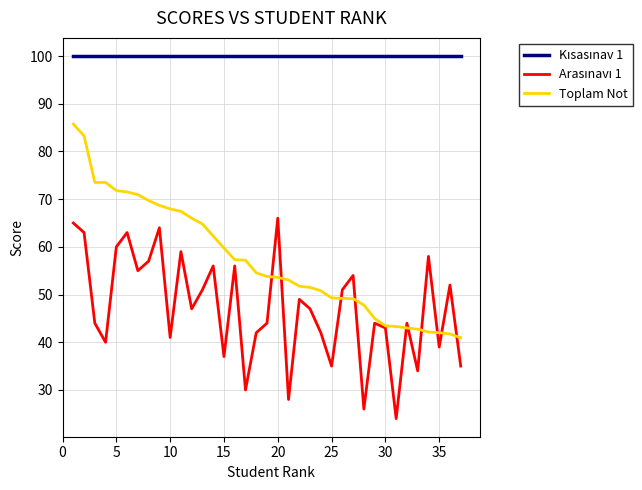

What is the smallest value displayed?

24.0